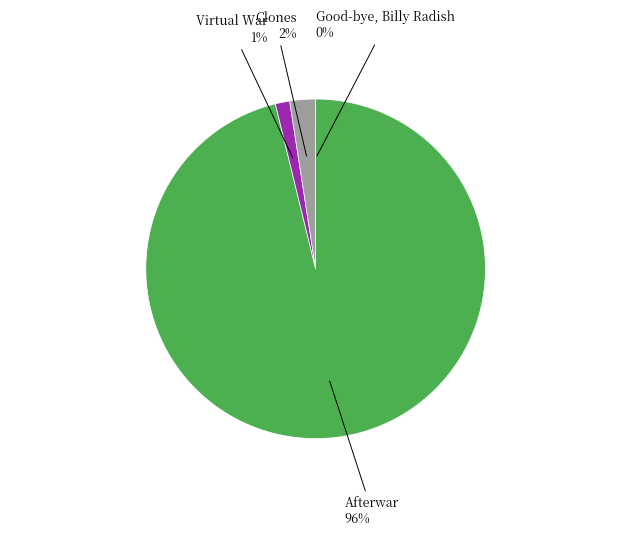

Between Virtual War and Afterwar, which is larger?

Afterwar